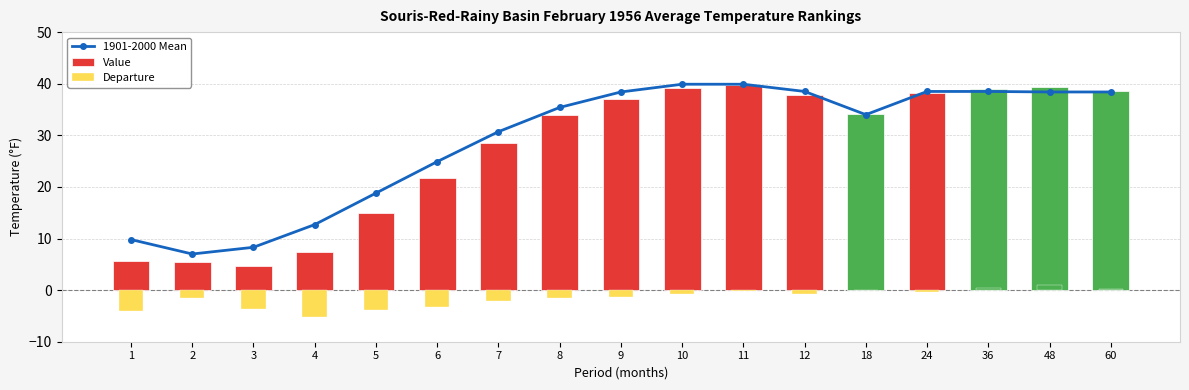

What is the difference between the maximum and minimum values in the Departure series?

6.2